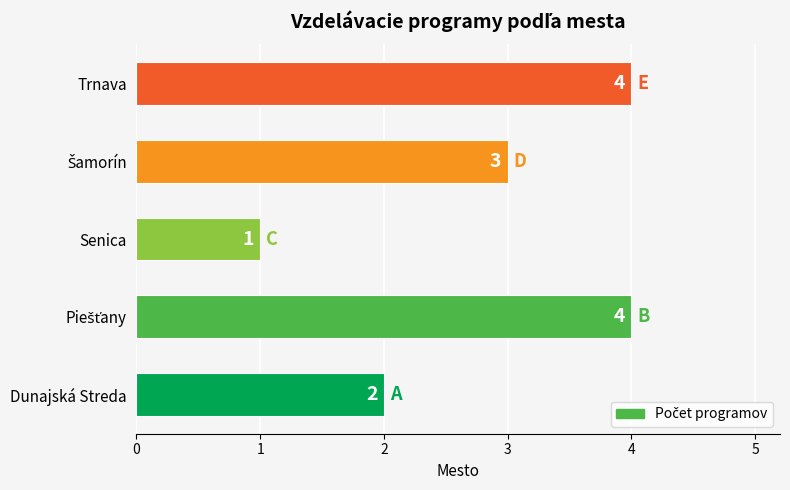

Are the bars horizontal?

Yes